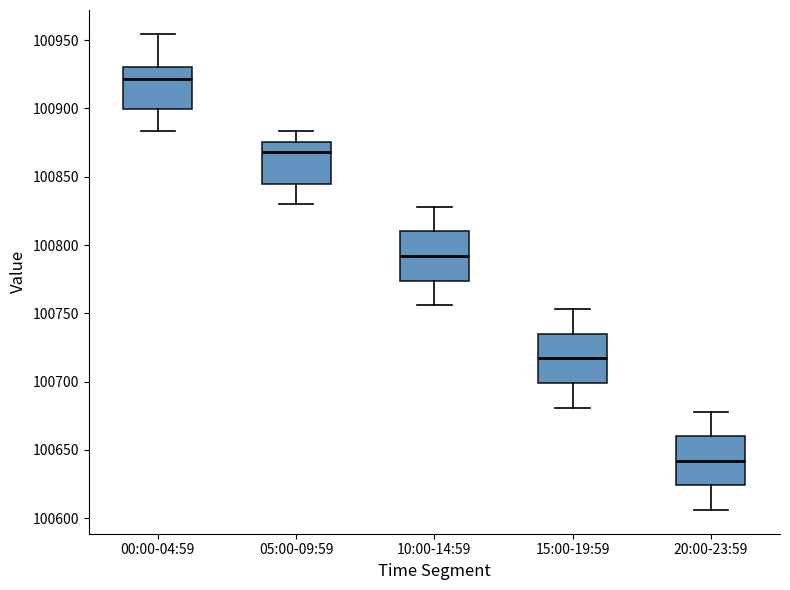

Reading left to right, transcribe this box plot: for each box, give where its median line is, the range the box spans, and where its two whiskers end, as read against the y-axis. The values are not printed on the chart, so give them approximately, as read against the axis.

00:00-04:59: median 100920, box 100900 to 100930, whiskers 100885 to 100955
05:00-09:59: median 100870, box 100845 to 100875, whiskers 100830 to 100885
10:00-14:59: median 100790, box 100775 to 100810, whiskers 100755 to 100830
15:00-19:59: median 100715, box 100700 to 100735, whiskers 100680 to 100755
20:00-23:59: median 100640, box 100625 to 100660, whiskers 100605 to 100680